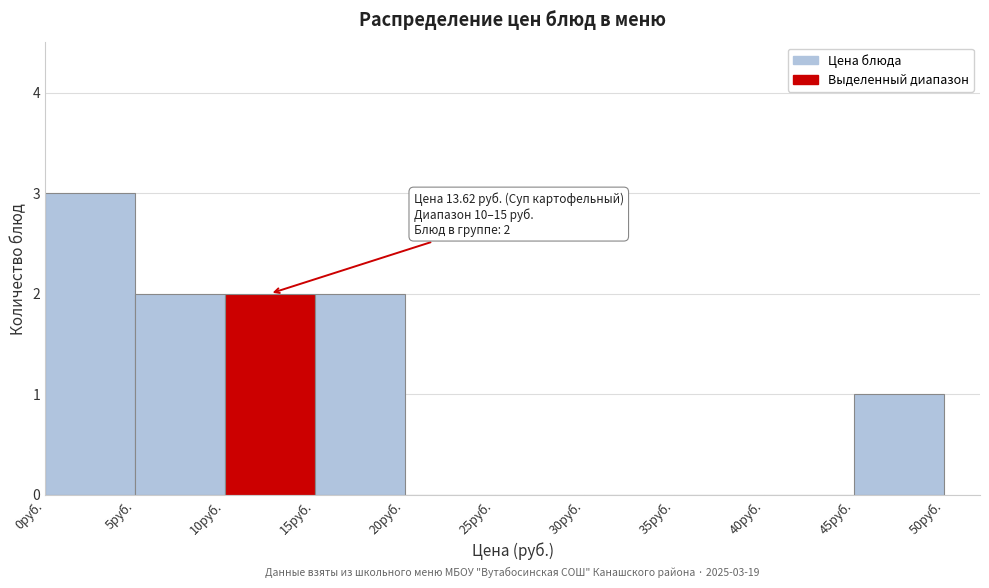

Over which range of the x-axis is the bar tallest?

0 to 5